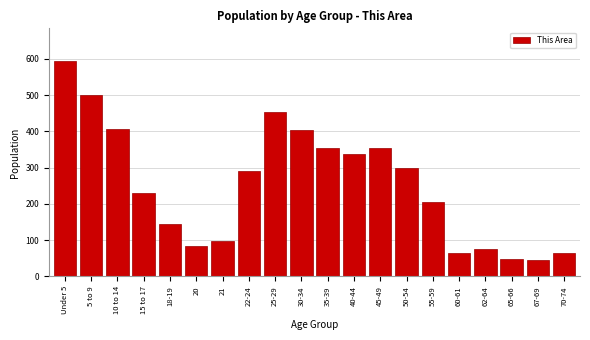

What is the change in value from 10 to 14 to 70-74?

-341